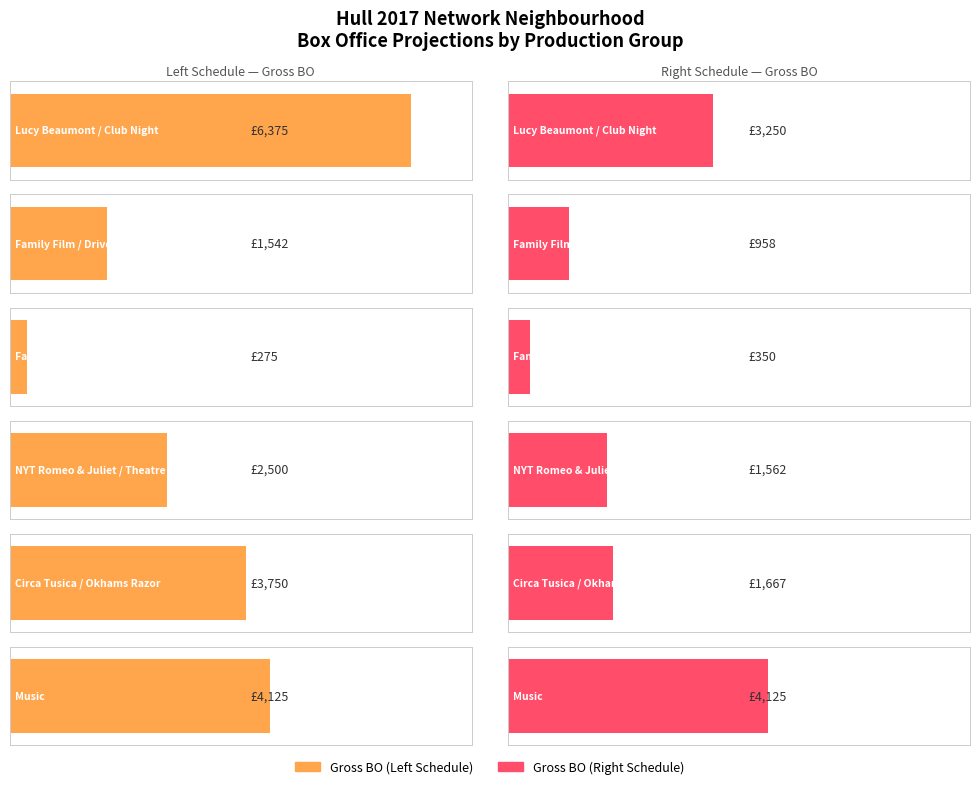

How many categories are shown in the chart?

6